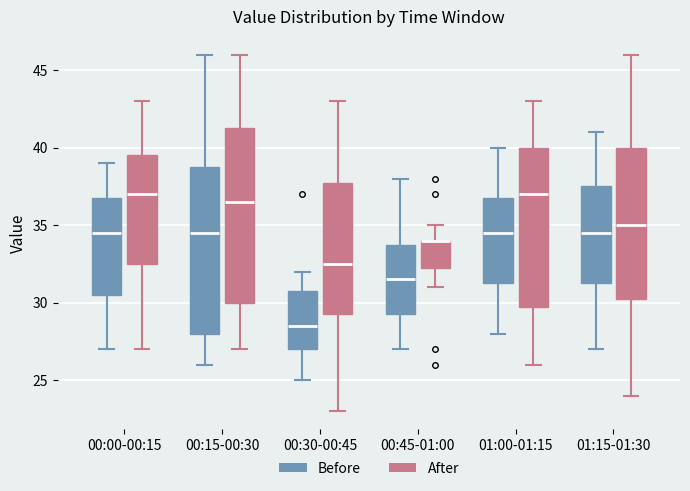

Which box is the tallest, from its lower edge to its upper edge?

00:15-00:30 (After)